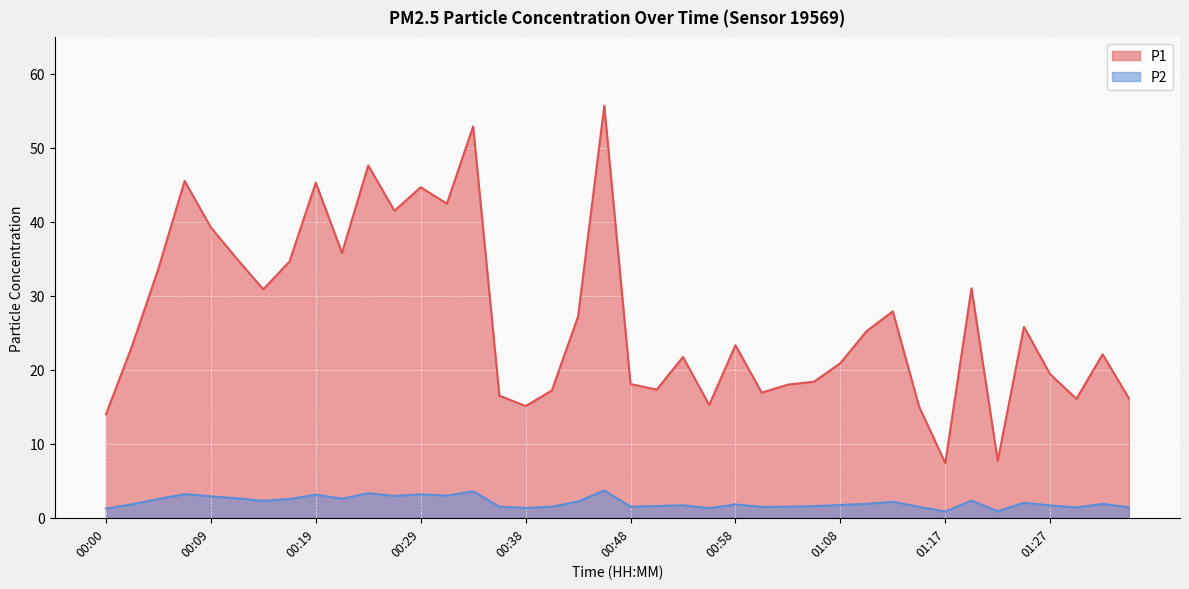

True or false: P1 and P2 cross at least once.

False